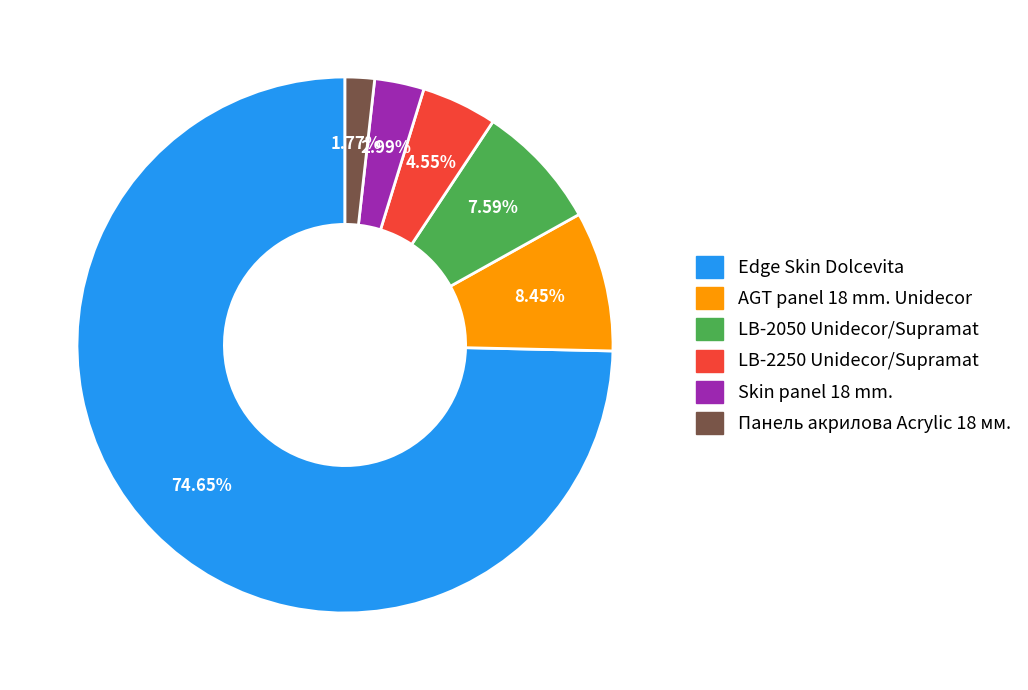

Is AGT panel 18 mm. Unidecor the majority of the pie?

No